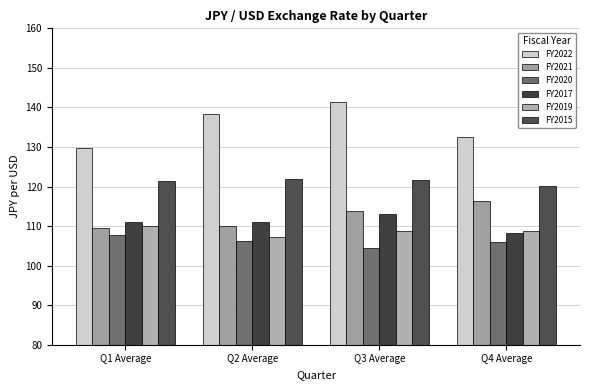

What is the difference between the maximum and minimum values in the FY2021 series?

6.8